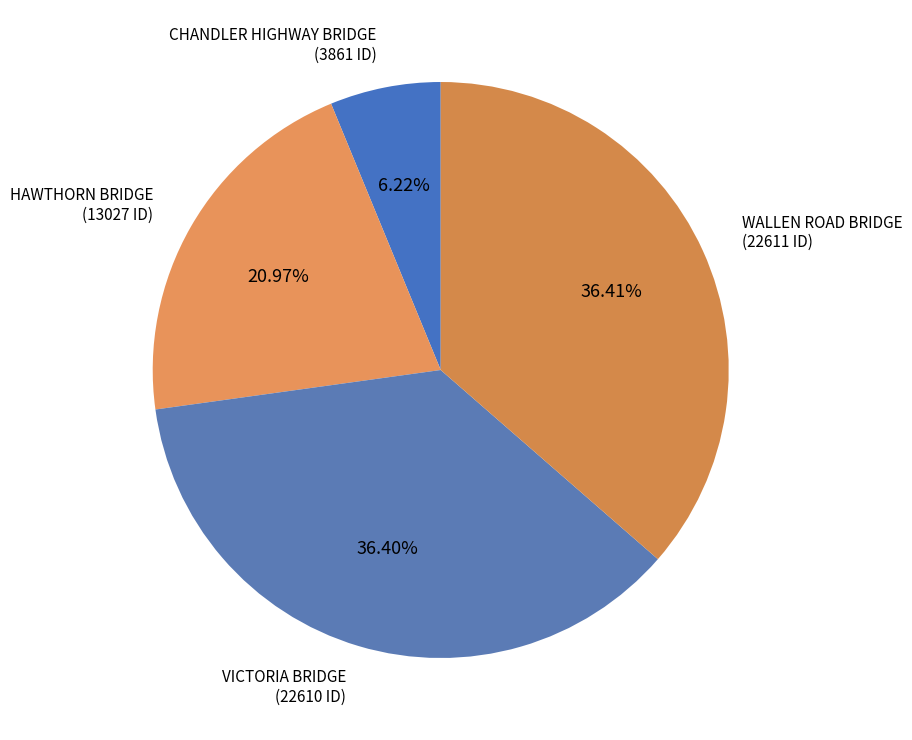

Is there a majority slice in this chart?

No